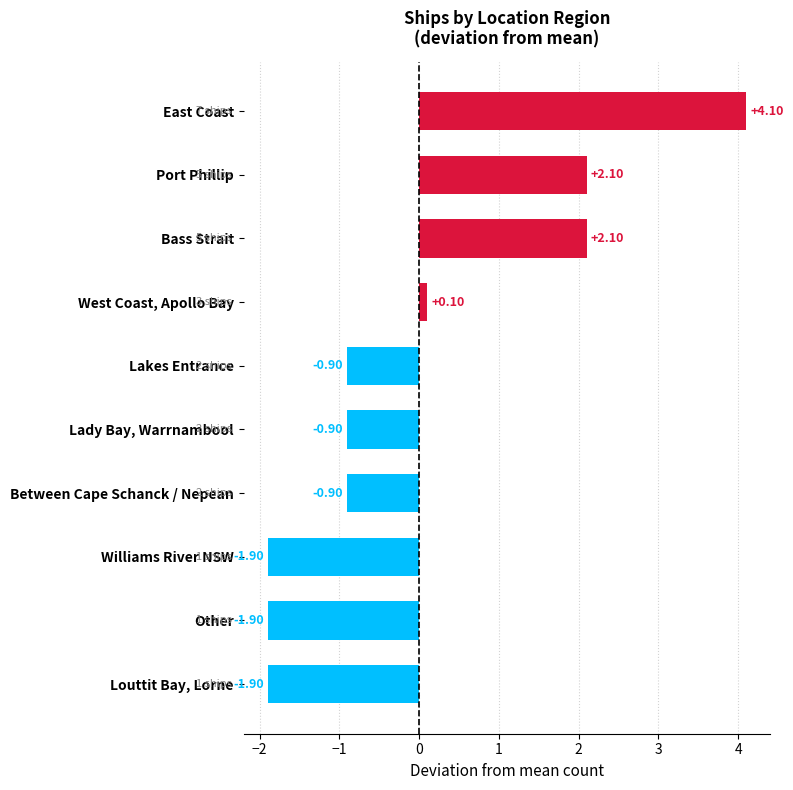

What is the change in value from Bass Strait to Lady Bay, Warrnambool?

-3.0